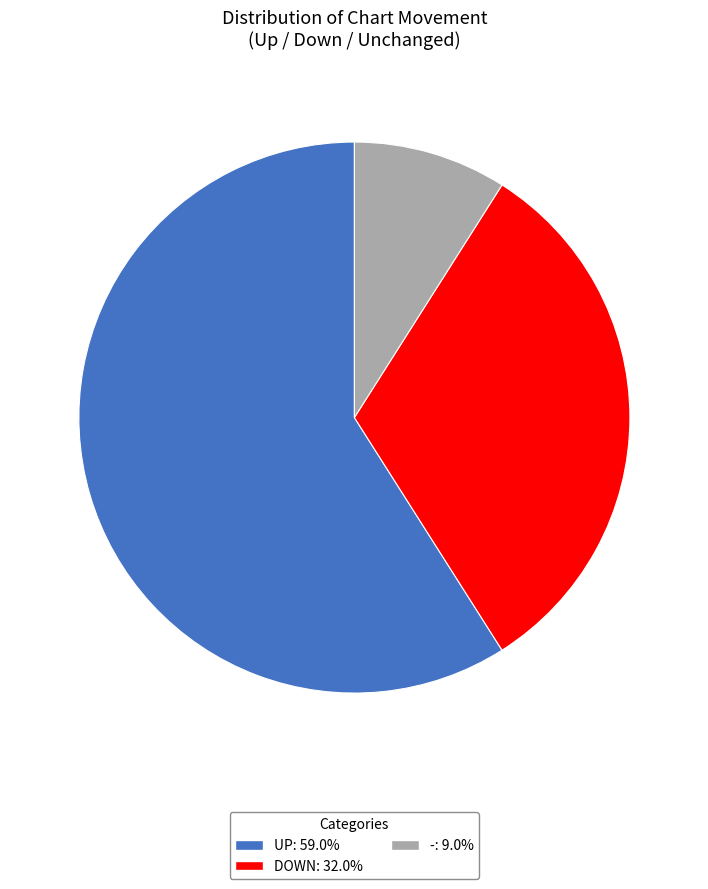

Combined, do UP: 59.0% and -: 9.0% account for over 50%?

Yes